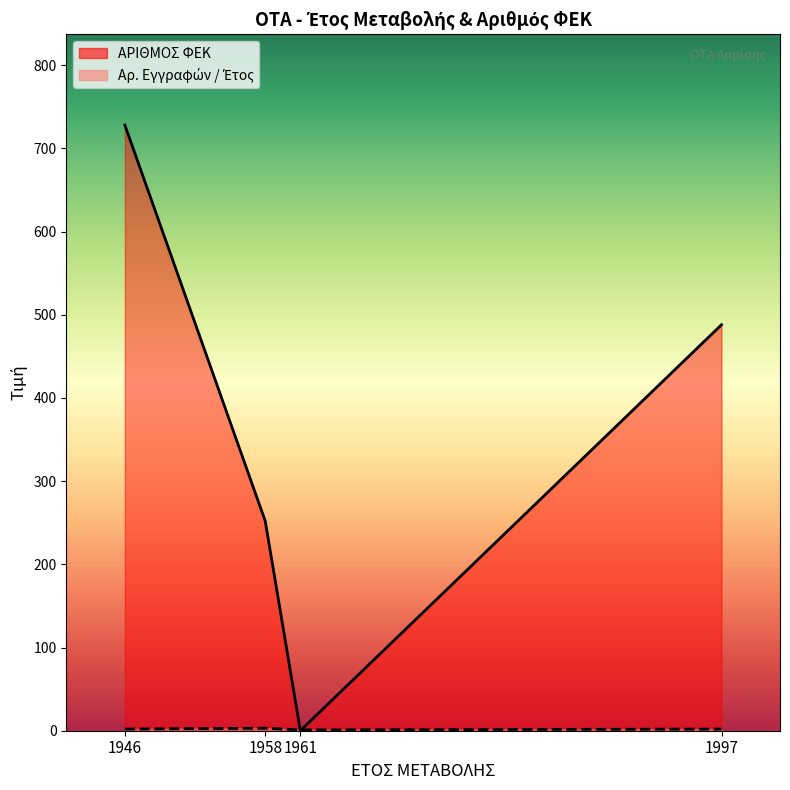

Reading right to left, list all the values displayed in this chart.

ΑΡΙΘΜΟΣ ΦΕΚ (line): 1997=488	1961=0	1958=252	1946=728
Αρ. Εγγραφών (line): 1997=2	1961=1	1958=3	1946=2